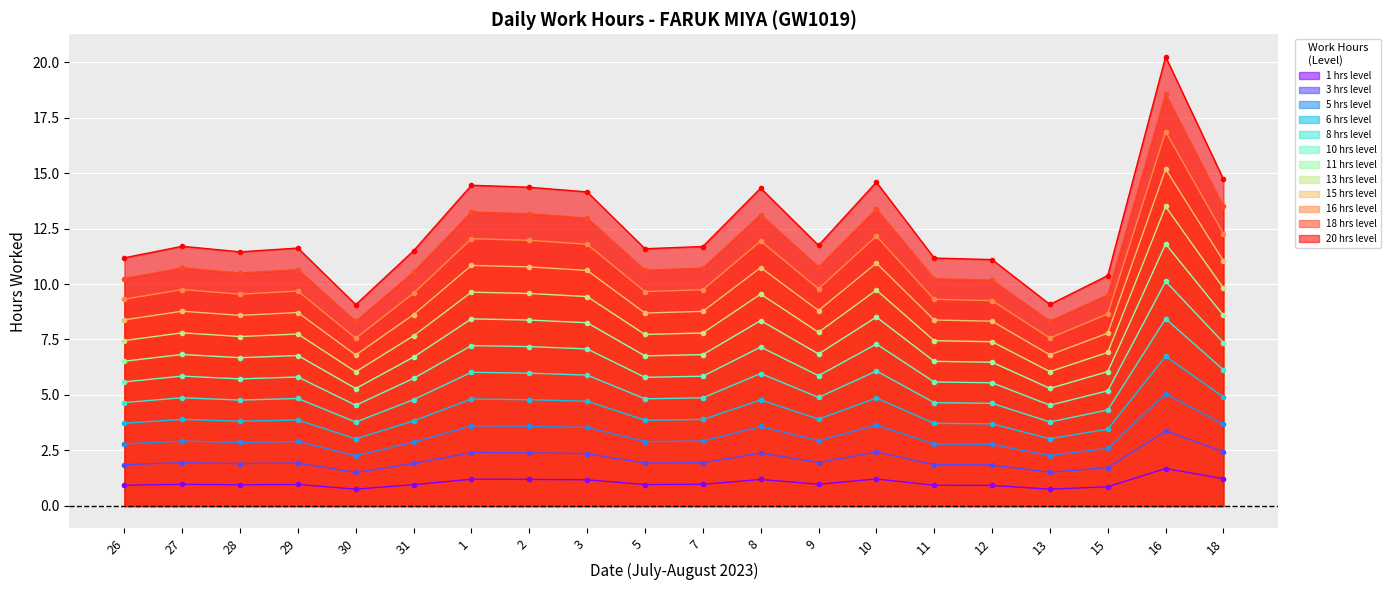

How many lines are shown in the chart?

12